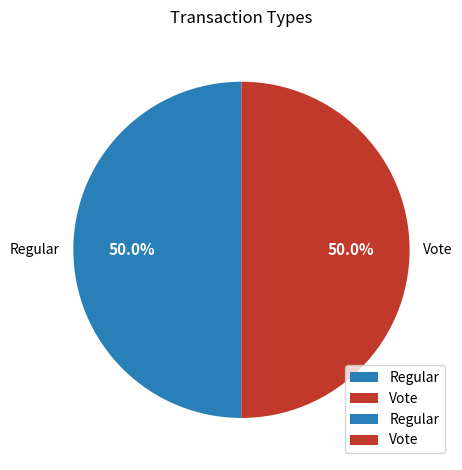

What is the ratio of the value at Regular to the value at Vote?

1.0